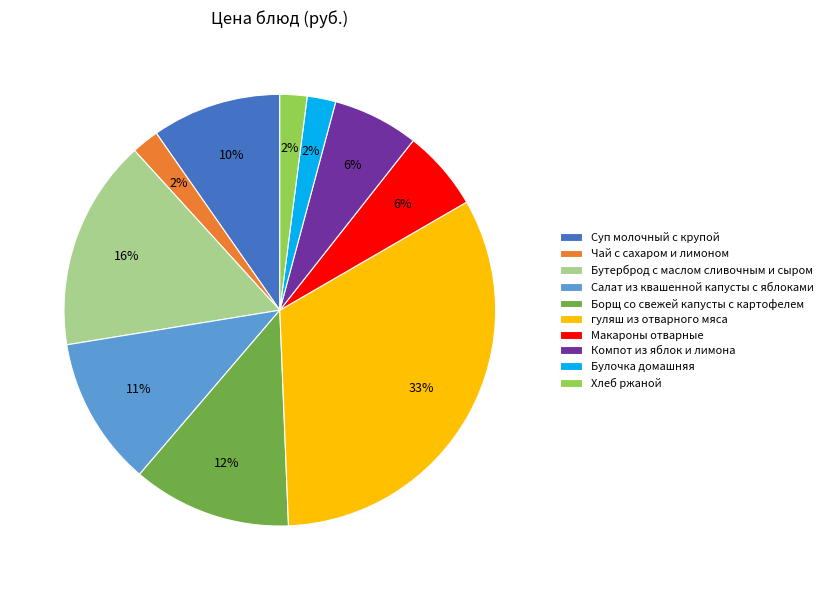

Which has a higher value, Чай с сахаром и лимоном or Борщ со свежей капусты с картофелем?

Борщ со свежей капусты с картофелем